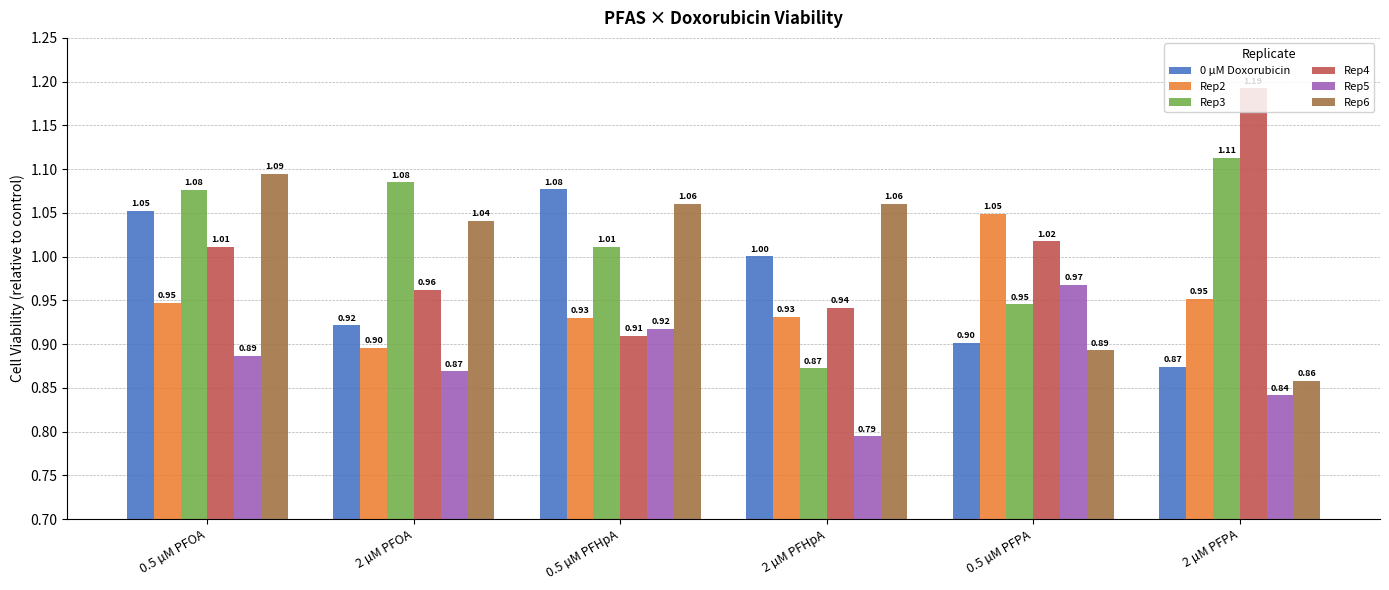

True or false: Rep3 has a value of 1.0 at 0.5 µM PFHpA.

True